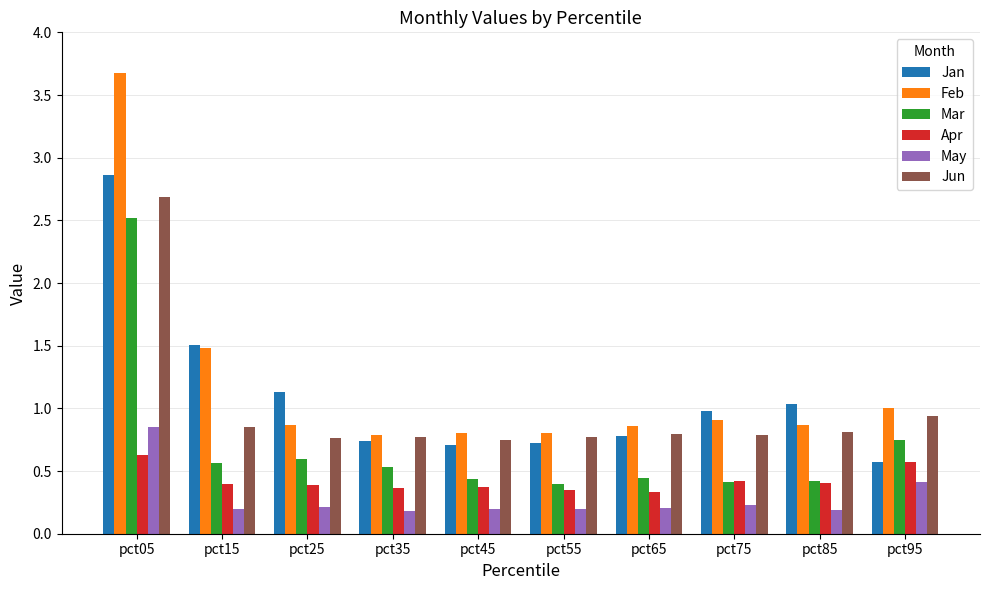

How many categories are shown in the chart?

10